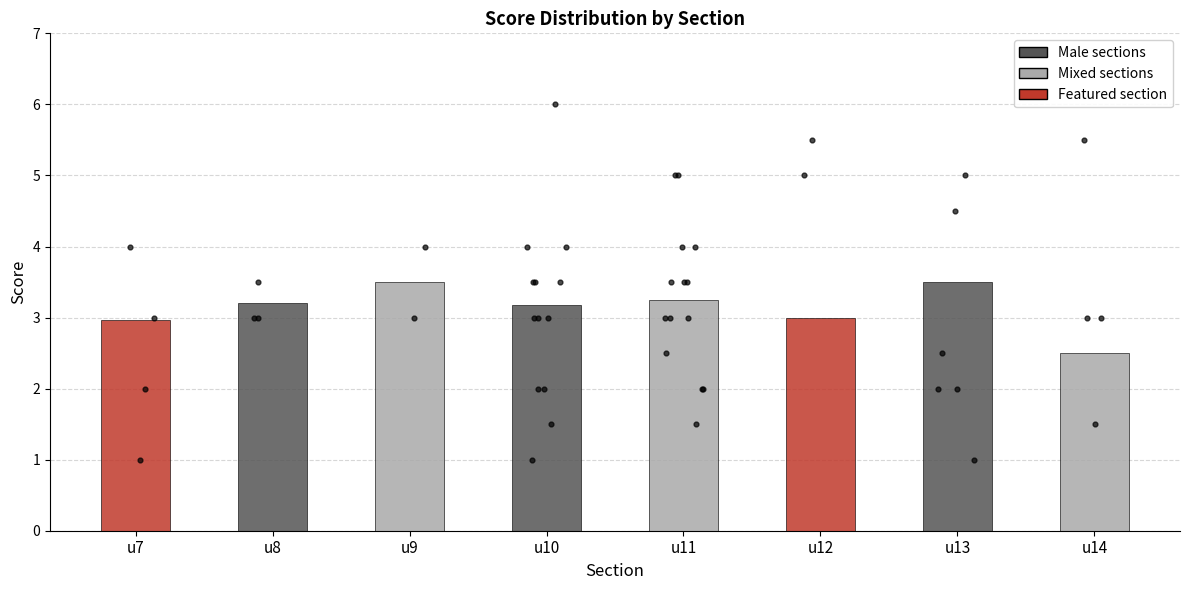

What is the change in value from u9 to u12?

-0.5